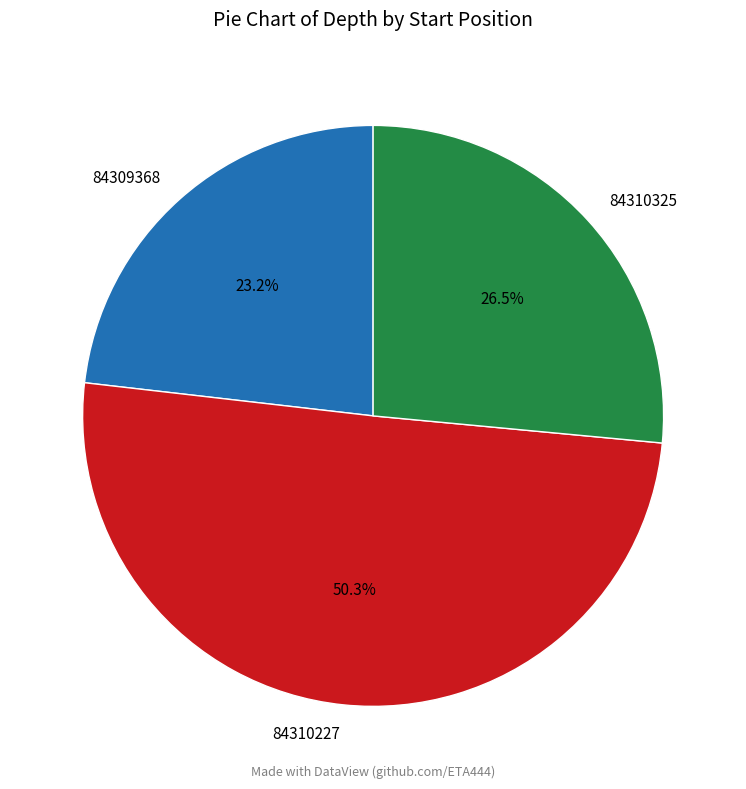

Do 84310325 and 84310227 together represent more than half of the pie?

Yes